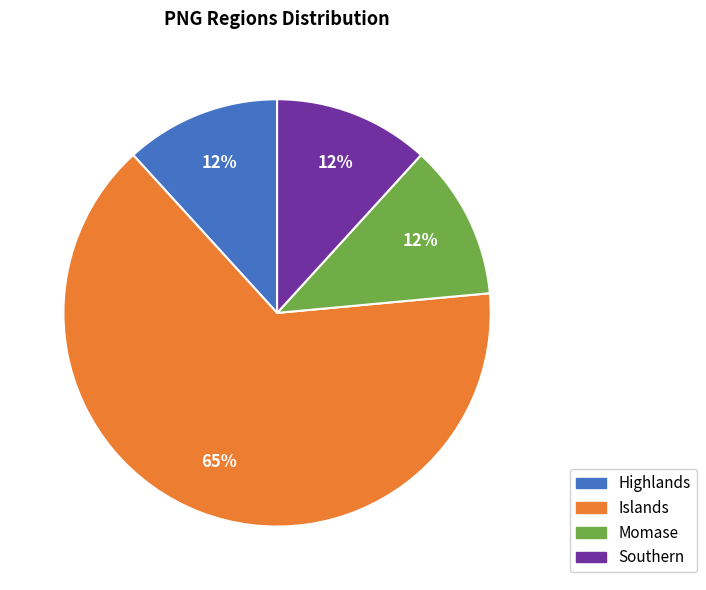

How many segments does this pie chart have?

4